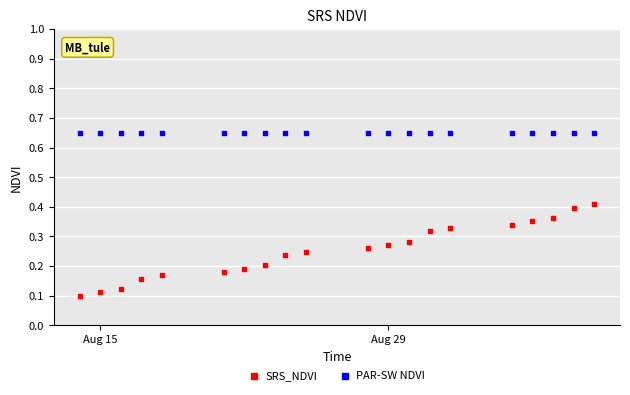

Which series contains the highest Y value?

PAR-SW NDVI